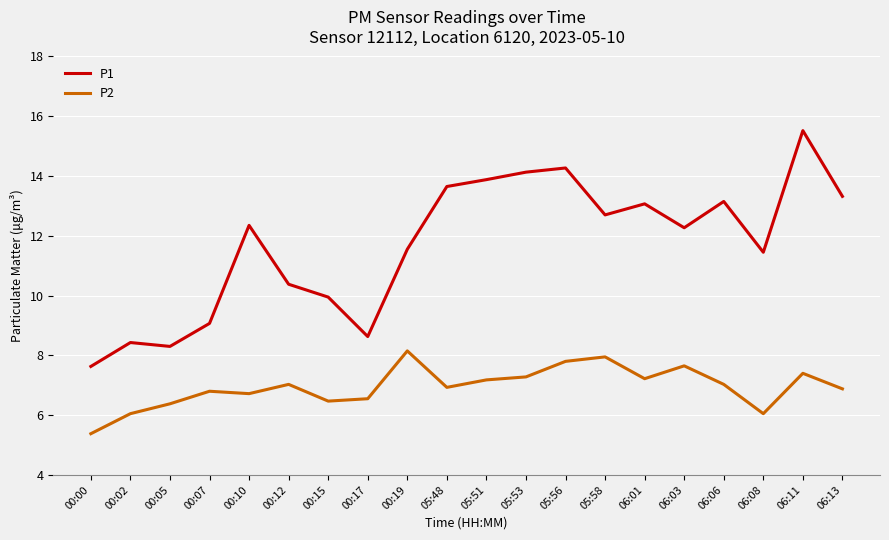

At which category is the sum across all series the highest?

06:11